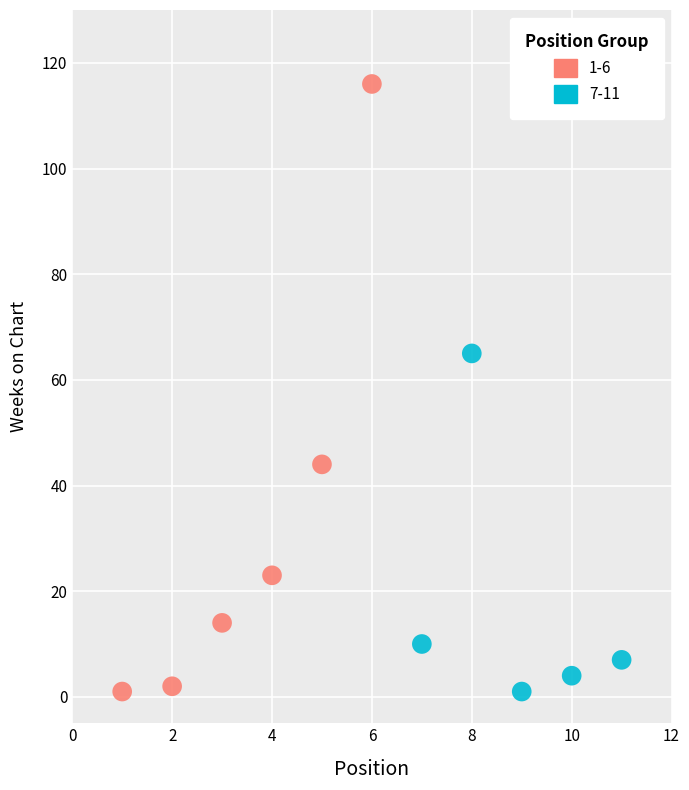

Which series has the largest Y range (max minus min)?

1-6